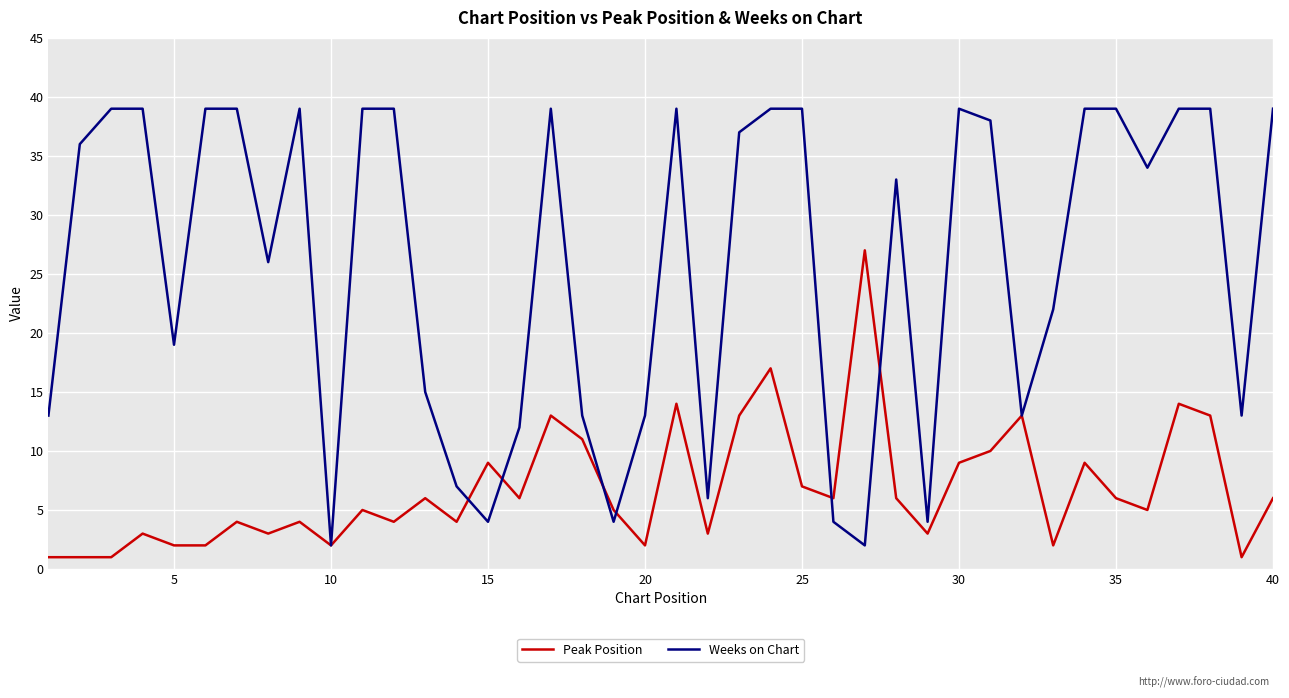

Which series has the widest spread of values?

Weeks on Chart